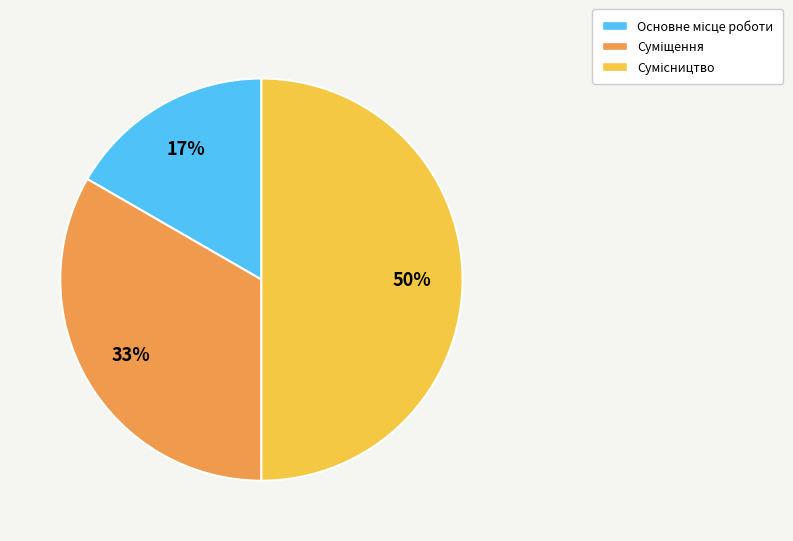

To the nearest percent, what is the average slice percentage?

33%